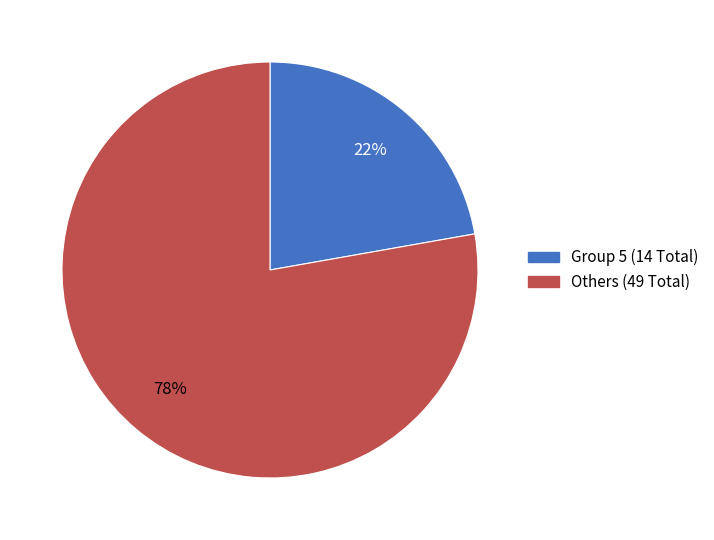

Does any single category account for the majority?

Yes